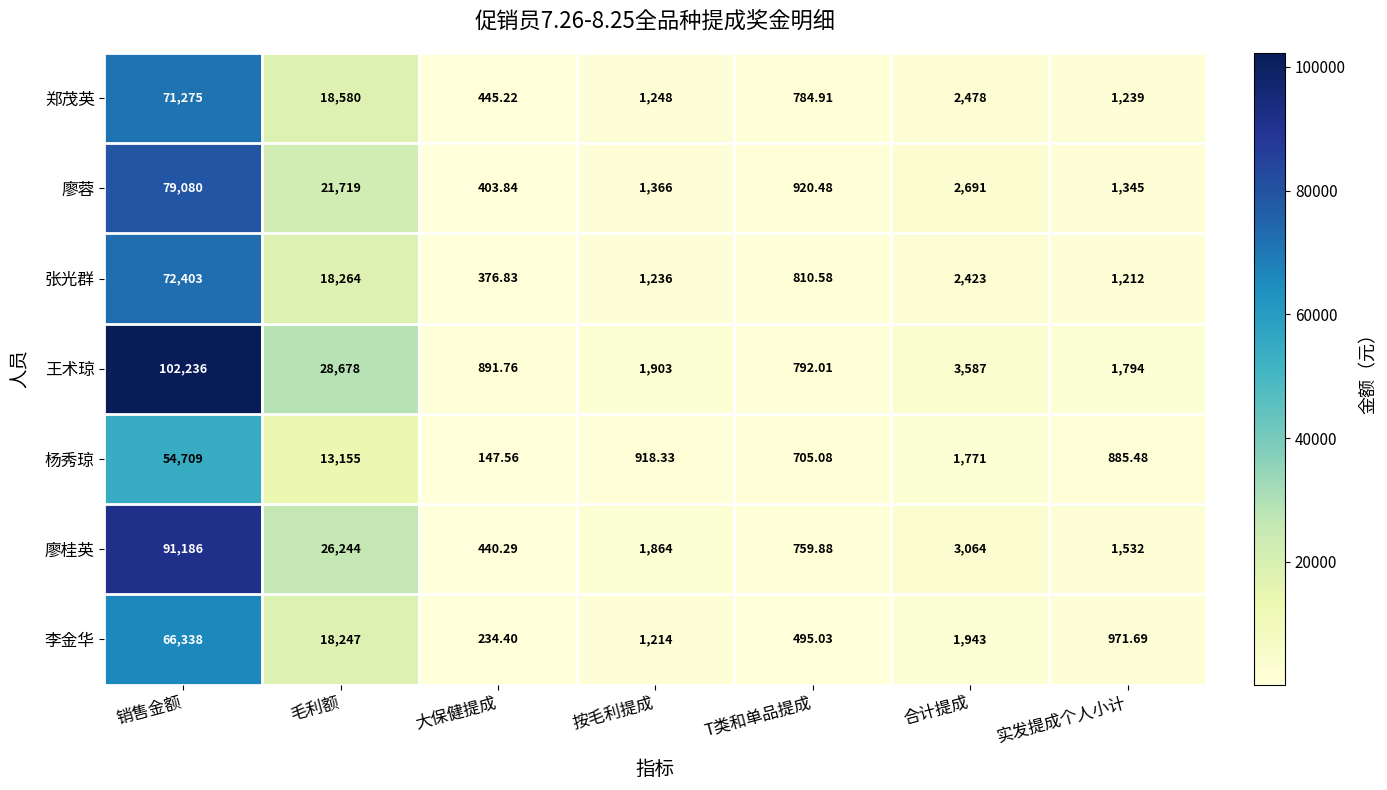

At which label is 张光群 closest to 36389?

毛利额